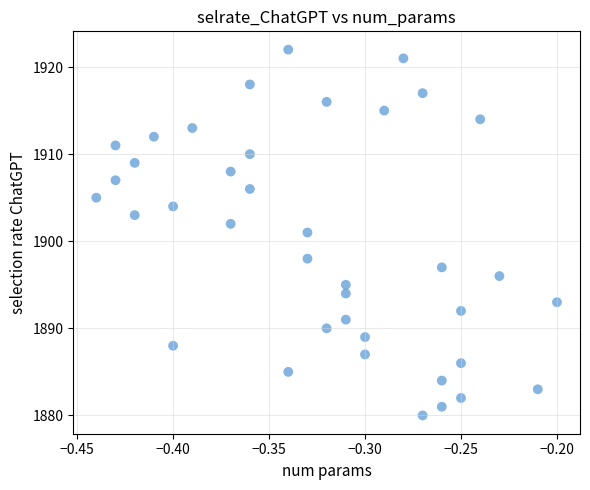

What is the range of Y values (max minus min)?

42